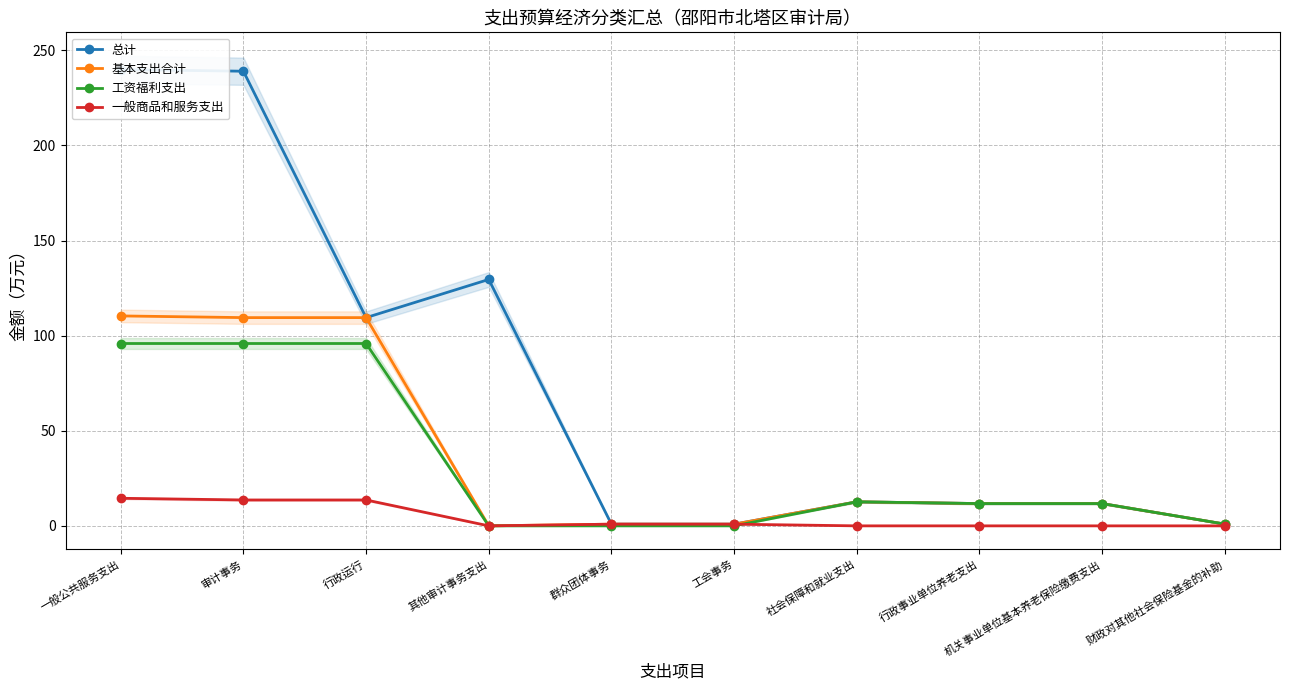

Is the value of 工资福利支出 at 工会事务 greater than the value of 基本支出合计 at 一般公共服务支出?

No